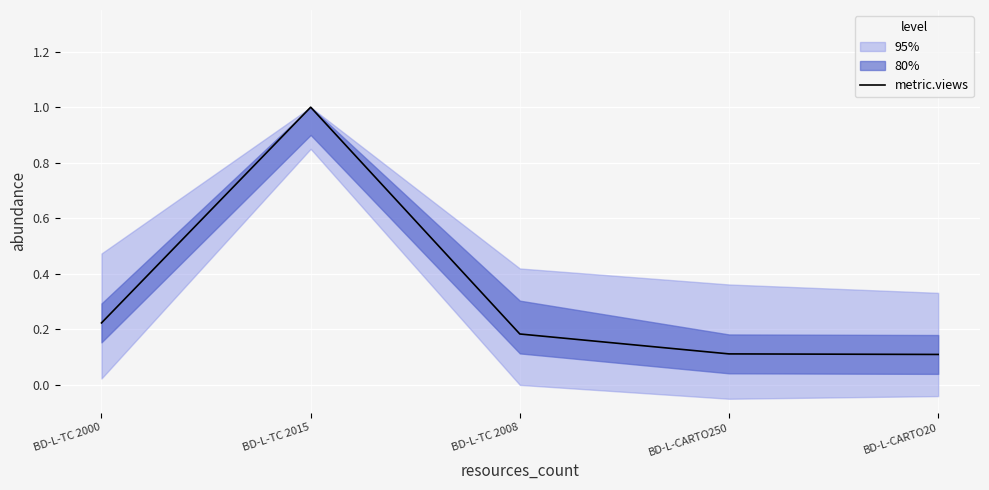

What is the sum of all values?

1.6